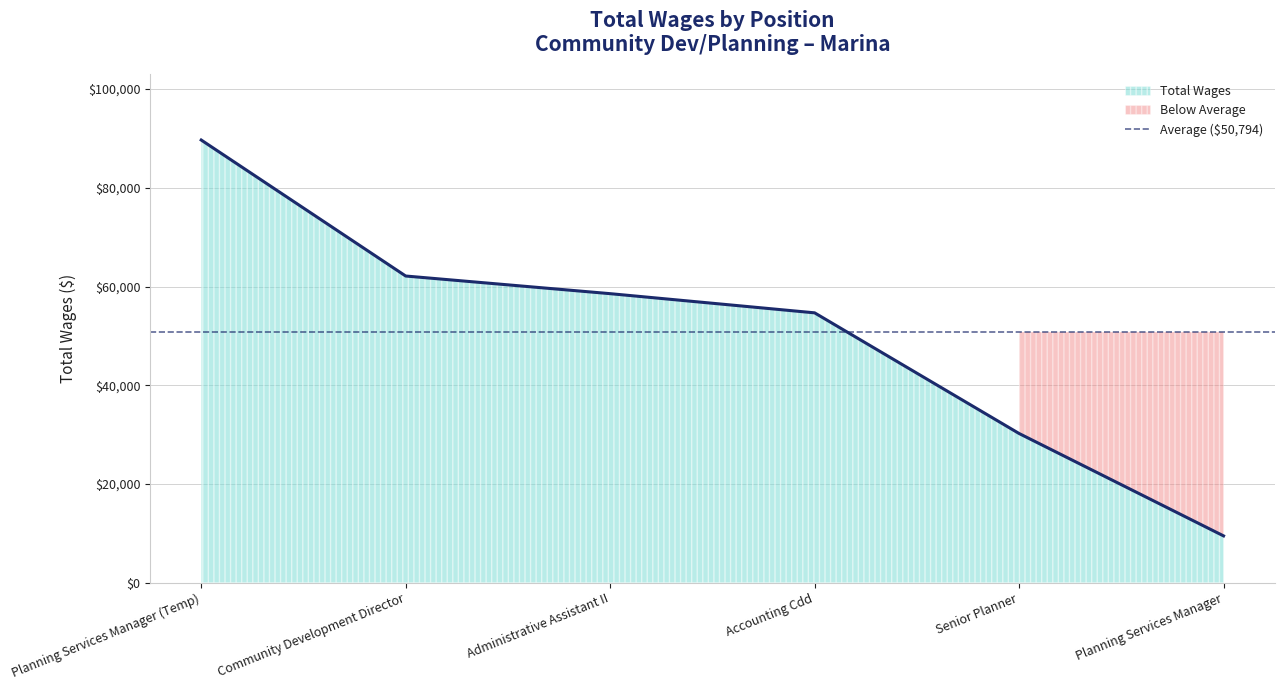

Count the number of categories in the chart.

6